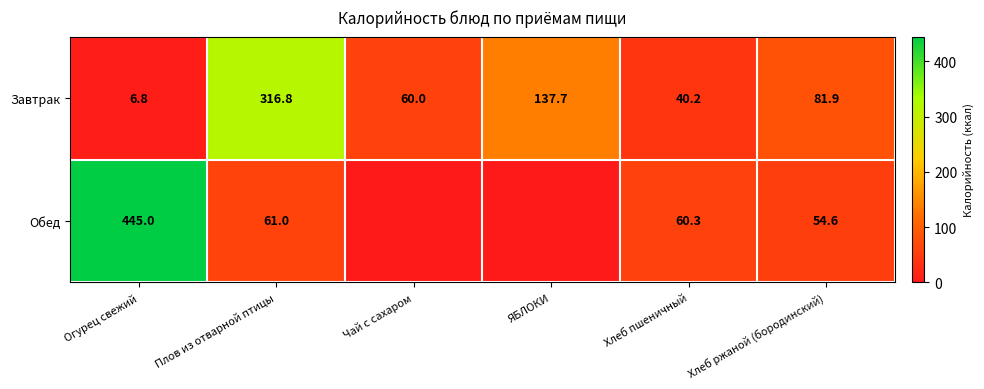

What is the spread (max minus min) of values at Плов из отварной птицы?

255.8